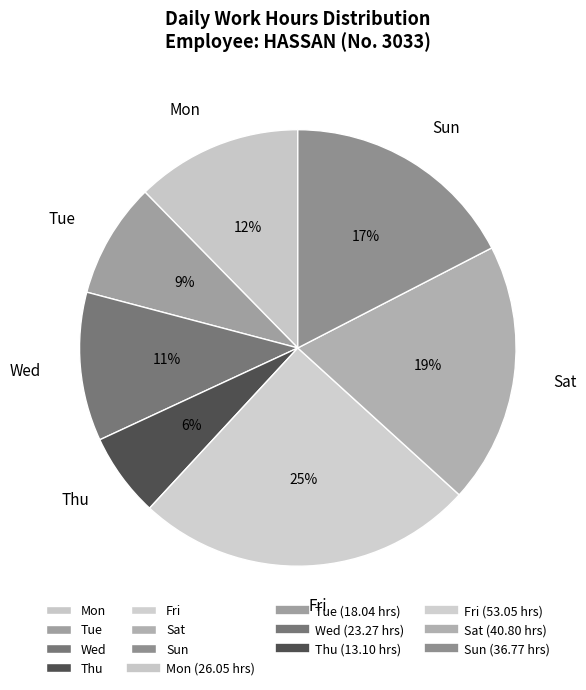

How many slices are in this pie chart?

7